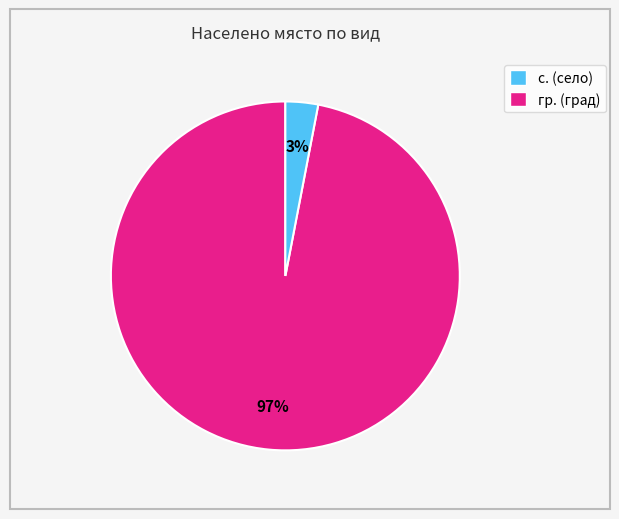

How many segments does this pie chart have?

2